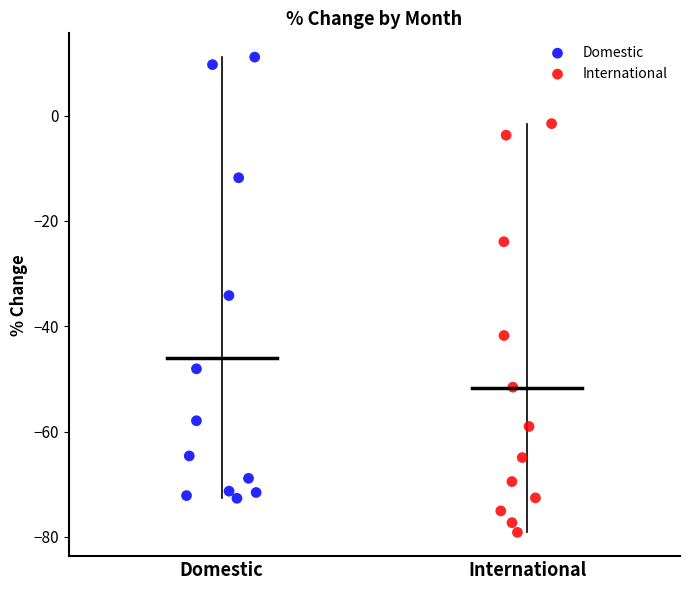

Which series reaches the minimum Y coordinate?

International